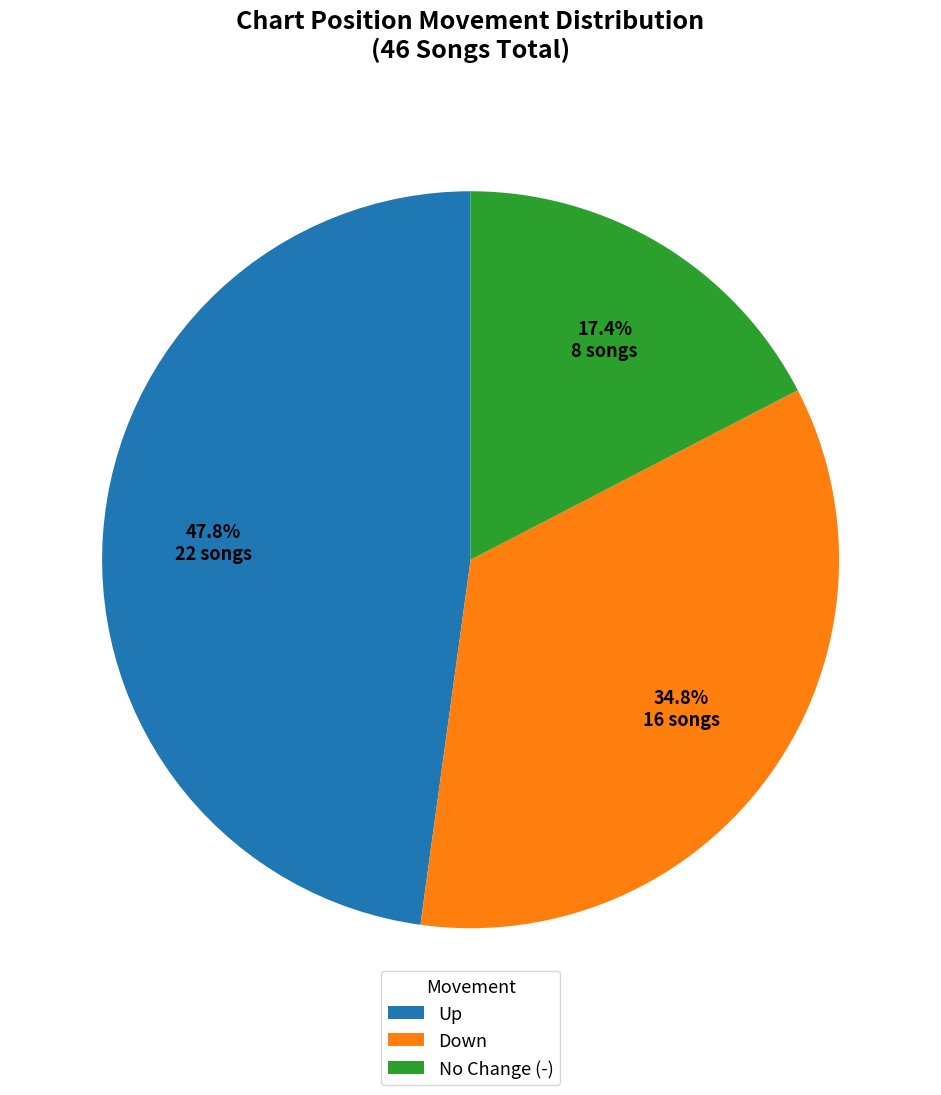

Rank the categories by value from lowest to highest.

No Change (-), Down, Up